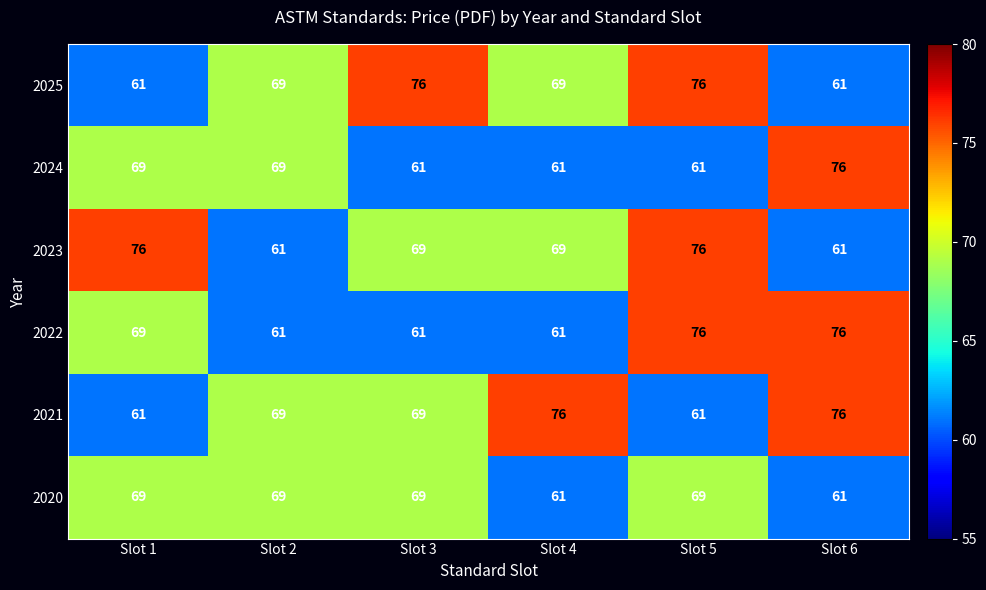

Is it true that 2021 equals 44 at Slot 3?

False